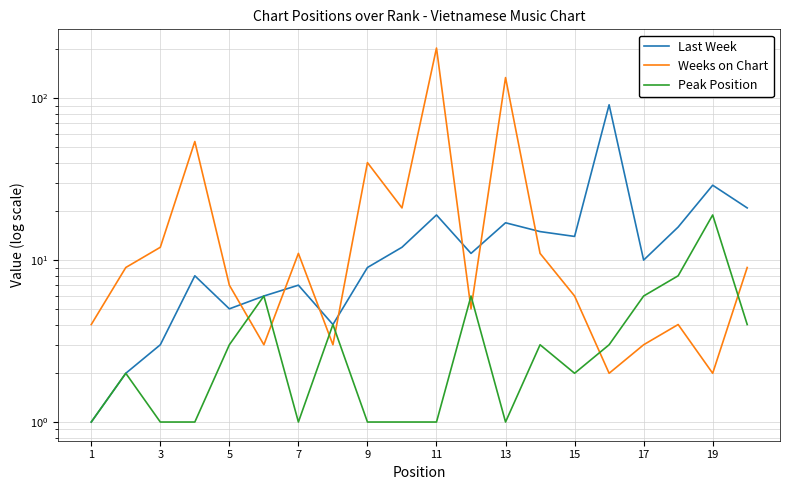

How many data points in Last Week are above 11?

9